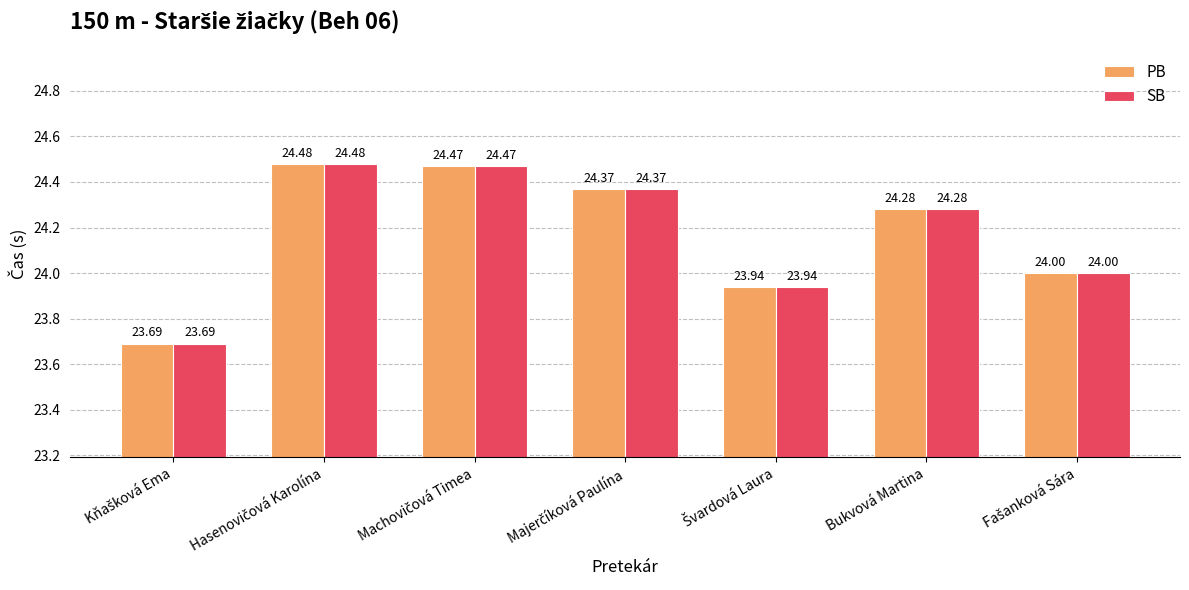

What are all the series names shown in the legend?

PB, SB